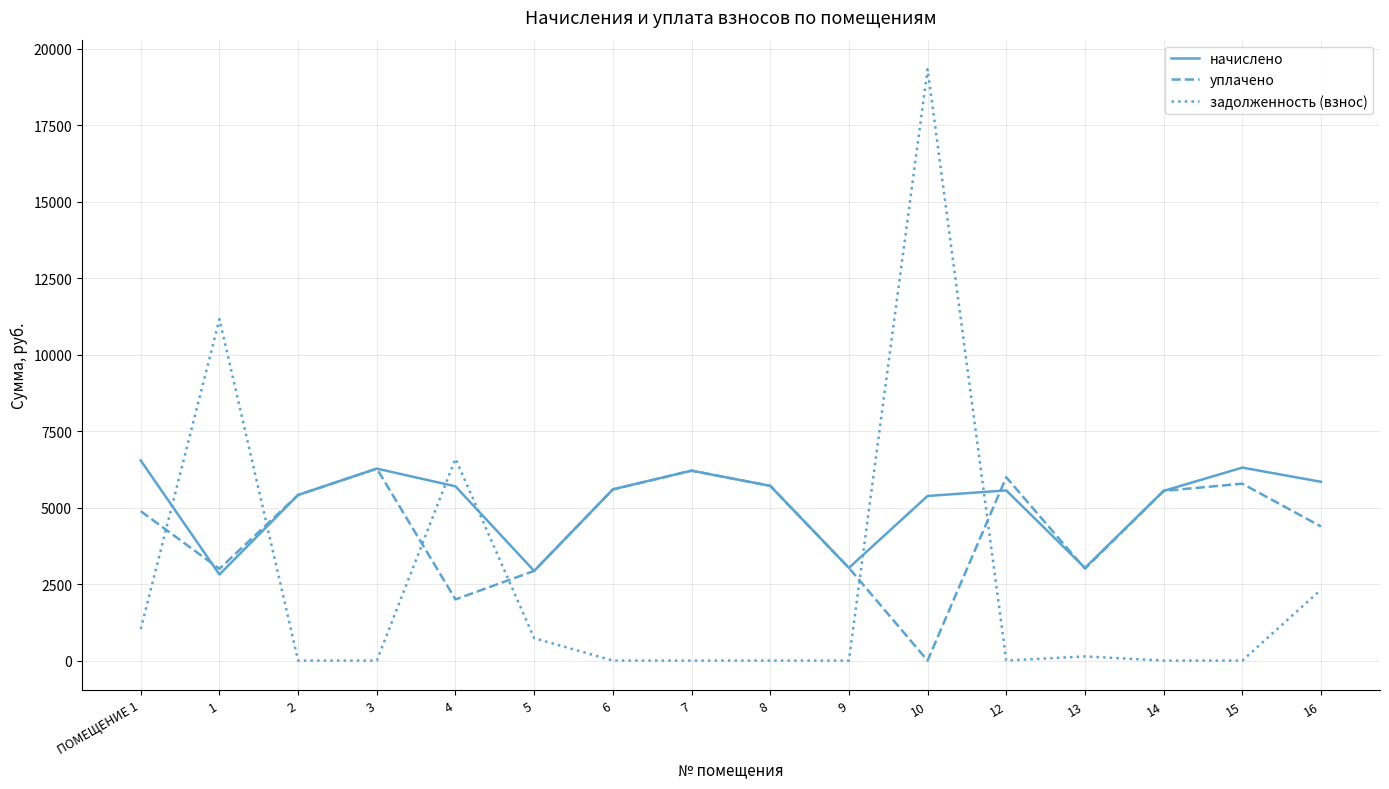

Does the chart display data point markers on the line(s)?

No